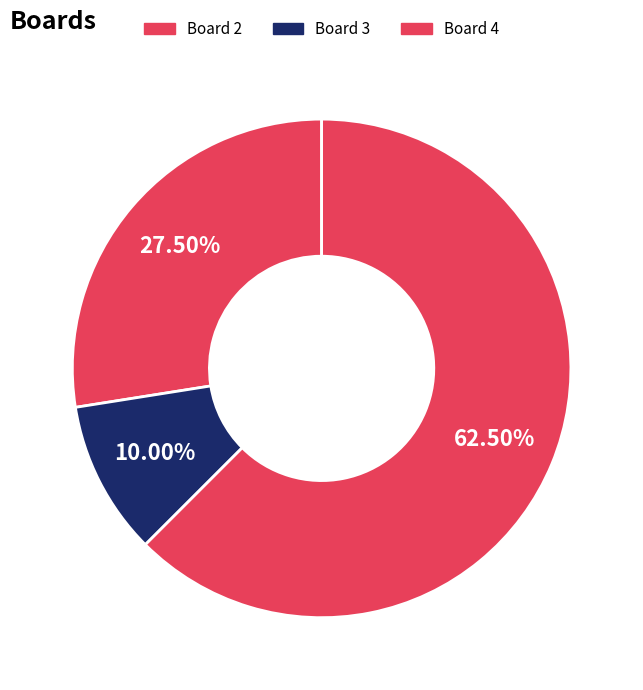

Rank the categories by value from lowest to highest.

Board 3, Board 2, Board 4